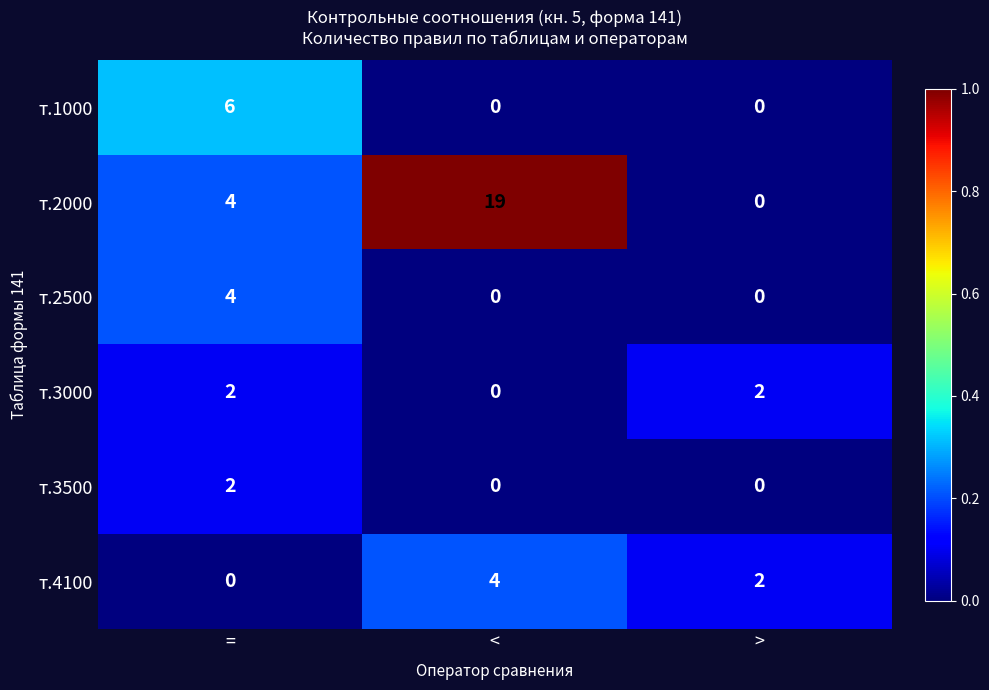

Rank the categories by т.2000 value from highest to lowest.

<, =, >